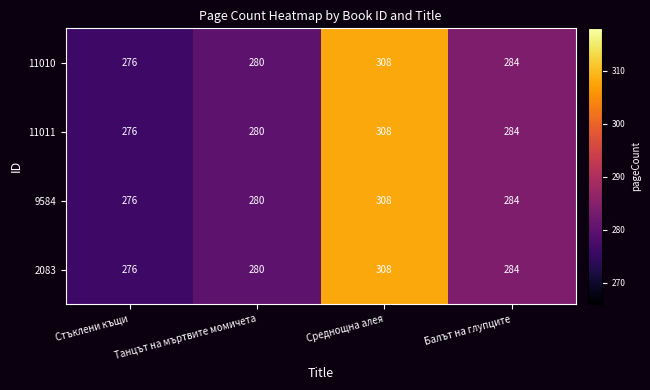

What is the sum of all 2083 values?

1148